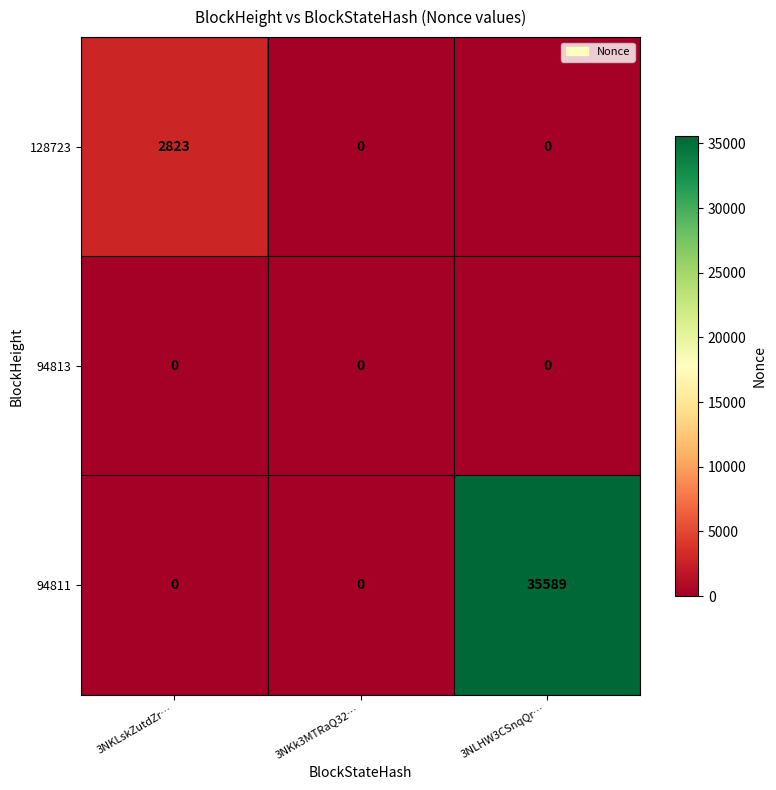

Reading right to left, list all the values displayed in this chart.

128723: 0	0	2823
94813: 0	0	0
94811: 35589	0	0